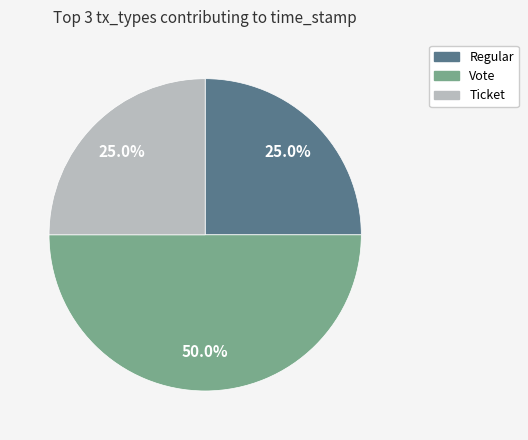

To the nearest percent, what is the average slice percentage?

33%